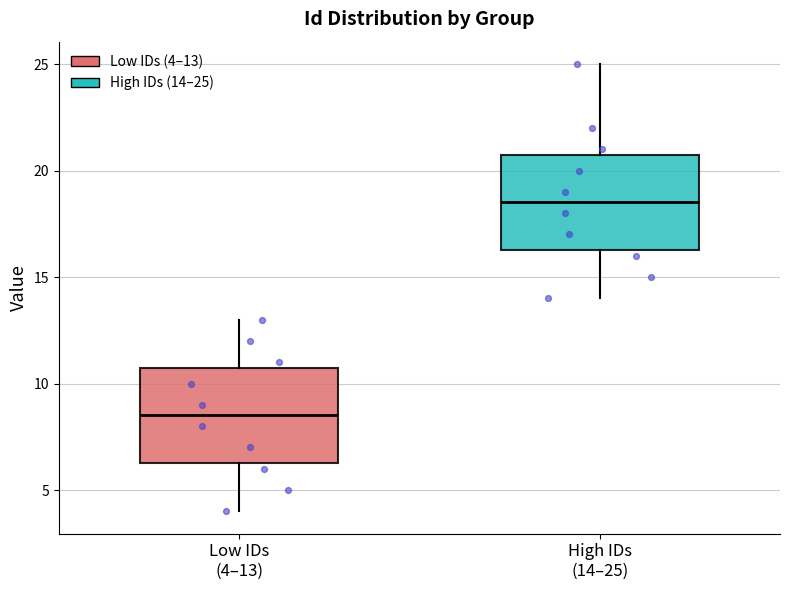

Where is the lower edge of the box for Low IDs (4–13) on the y-axis? The values are not printed on the chart, so give them approximately, as read against the axis.

6.5